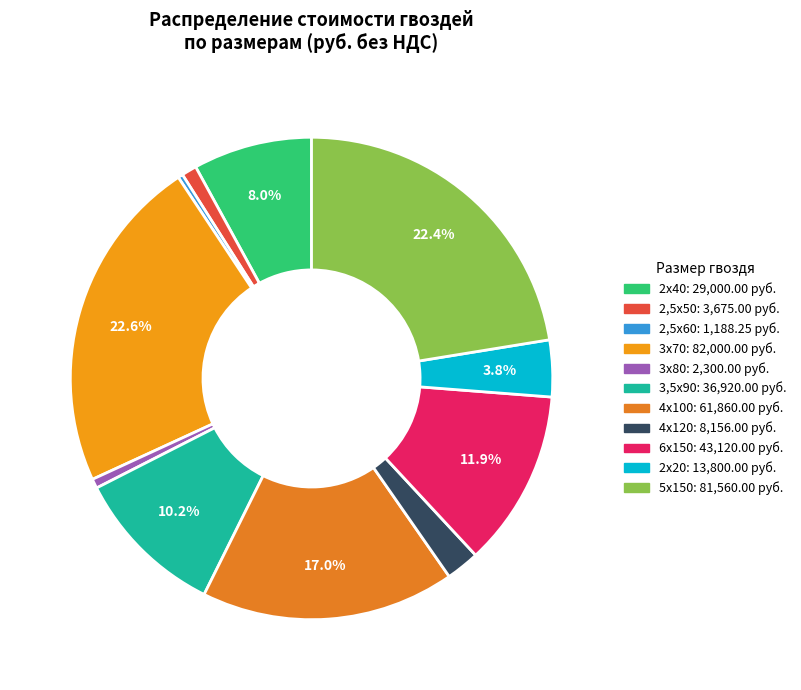

Is there a majority slice in this chart?

No